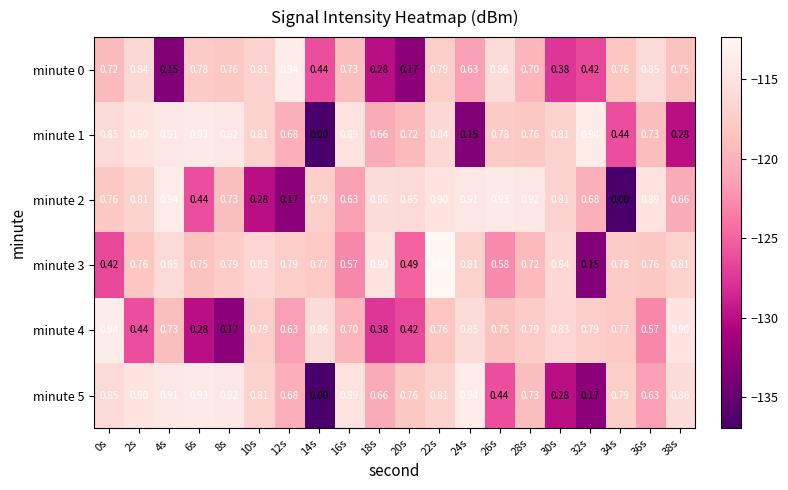

Rank the series at 32s from lowest to highest value.

minute 3, minute 5, minute 0, minute 2, minute 4, minute 1